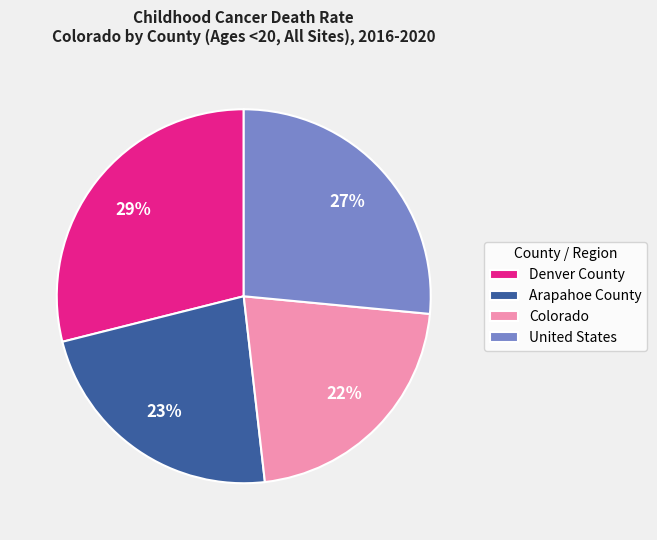

Combined, do Denver County and United States account for over 50%?

Yes